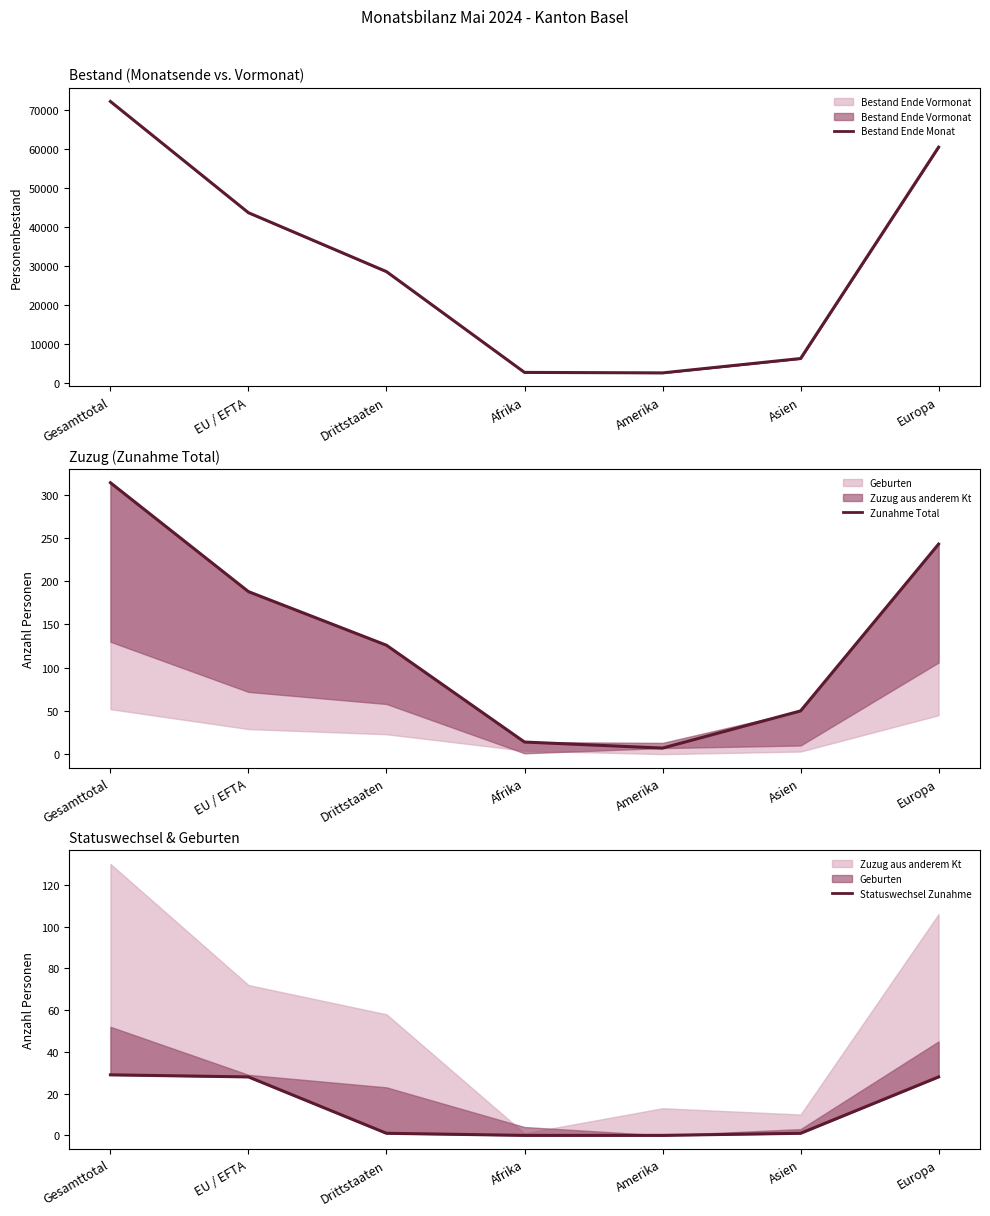

True or false: Statuswechsel Zunahme and Zunahme Total intersect in this chart.

False